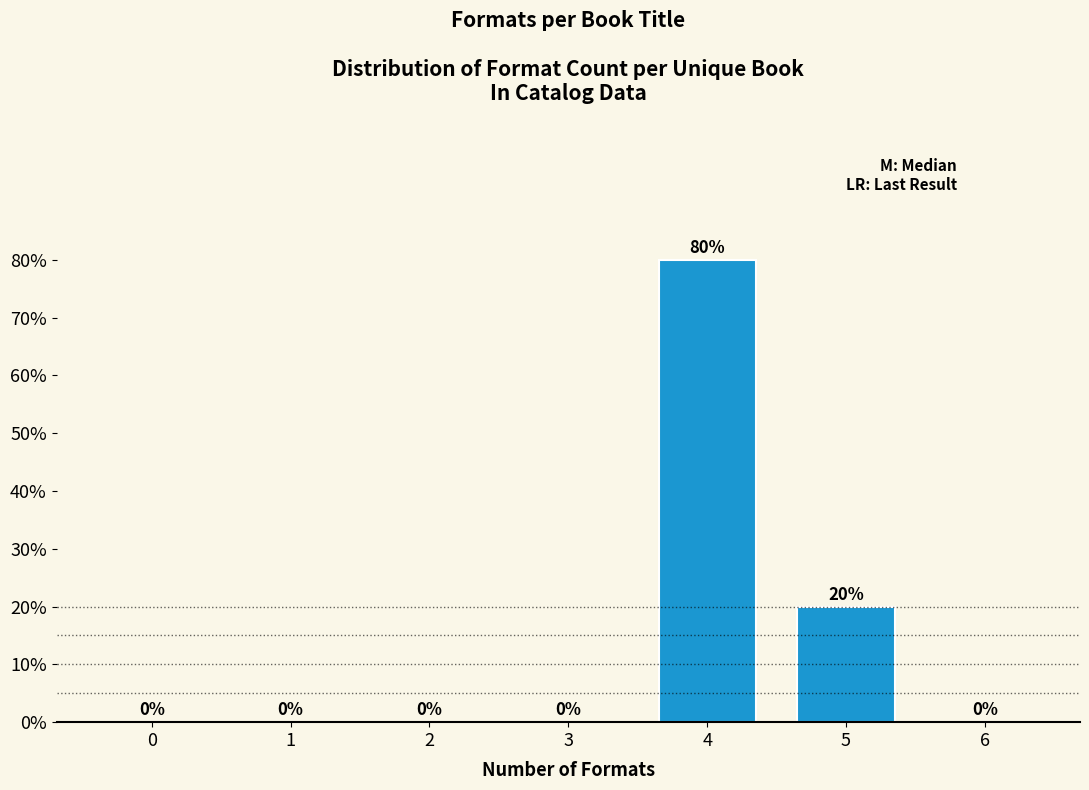

Reading right to left, transcribe all the data shown in this chart.

6=0	5=20	4=80	3=0	2=0	1=0	0=0